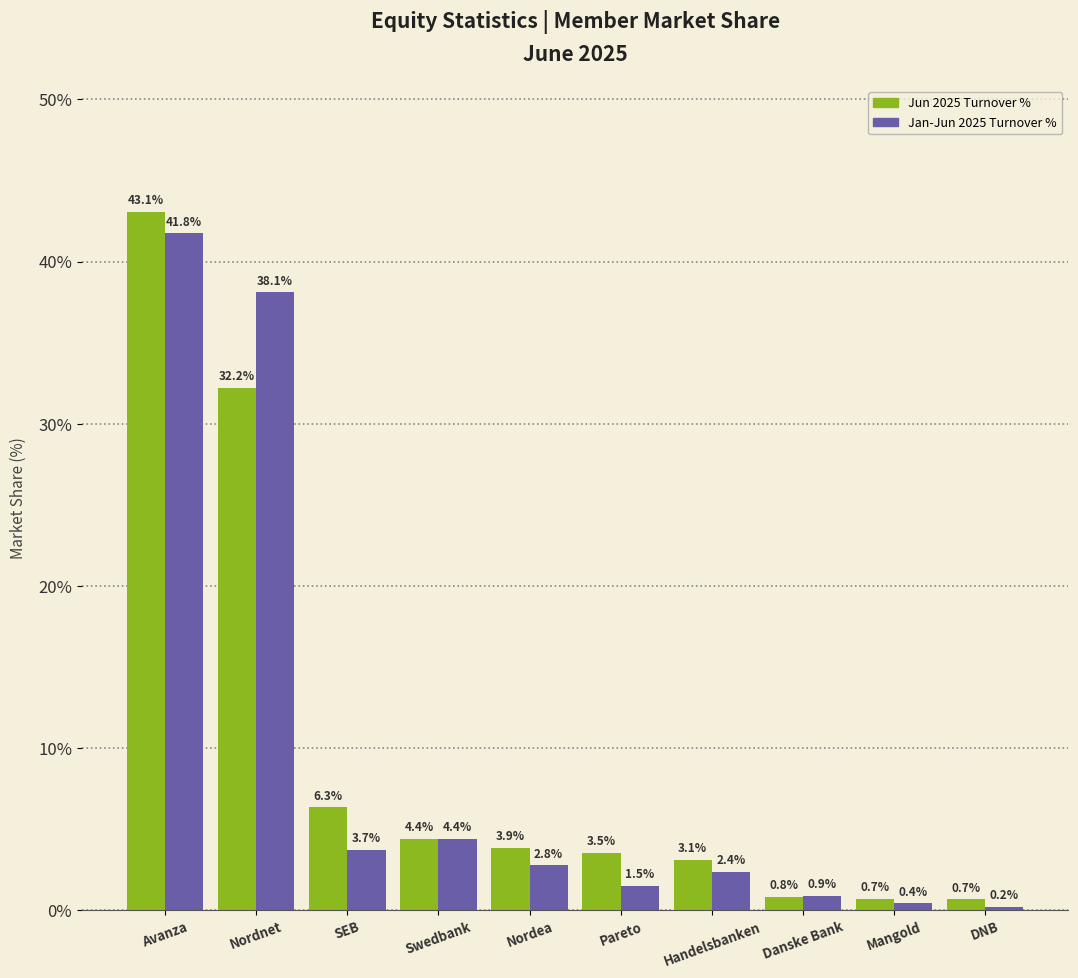

What is the label of the 2nd bar from the left?

Nordnet